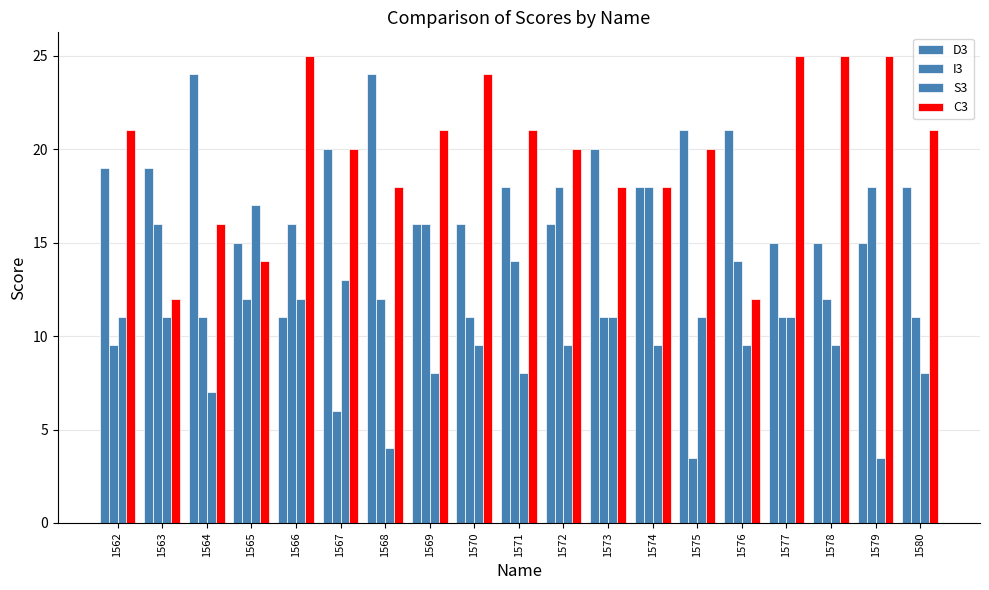

What is the value of the S3 bar at the 7th from the left?

4.0